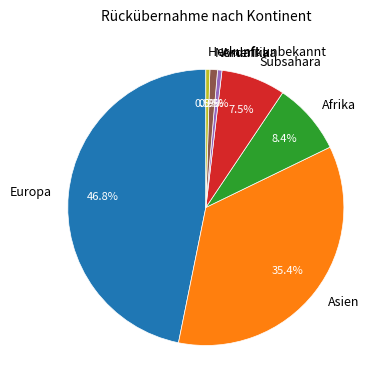

Count the number of slices in the pie.

7